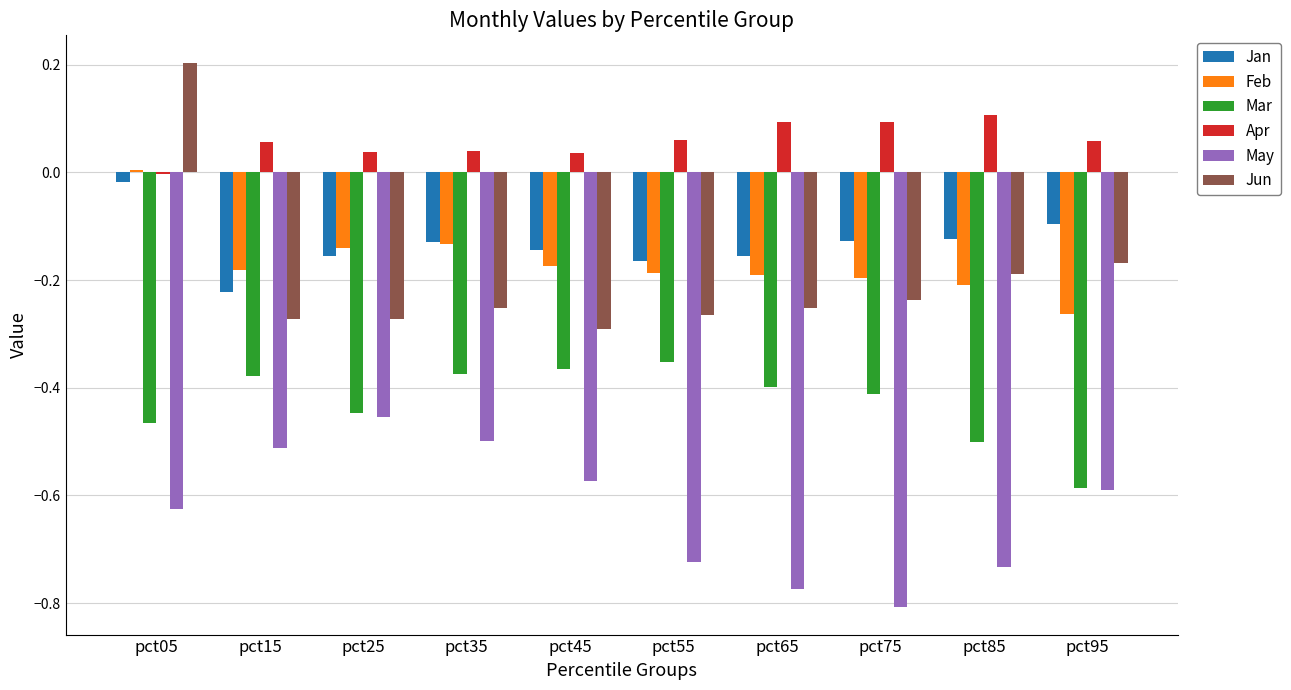

At which category is the sum across all series the highest?

pct05